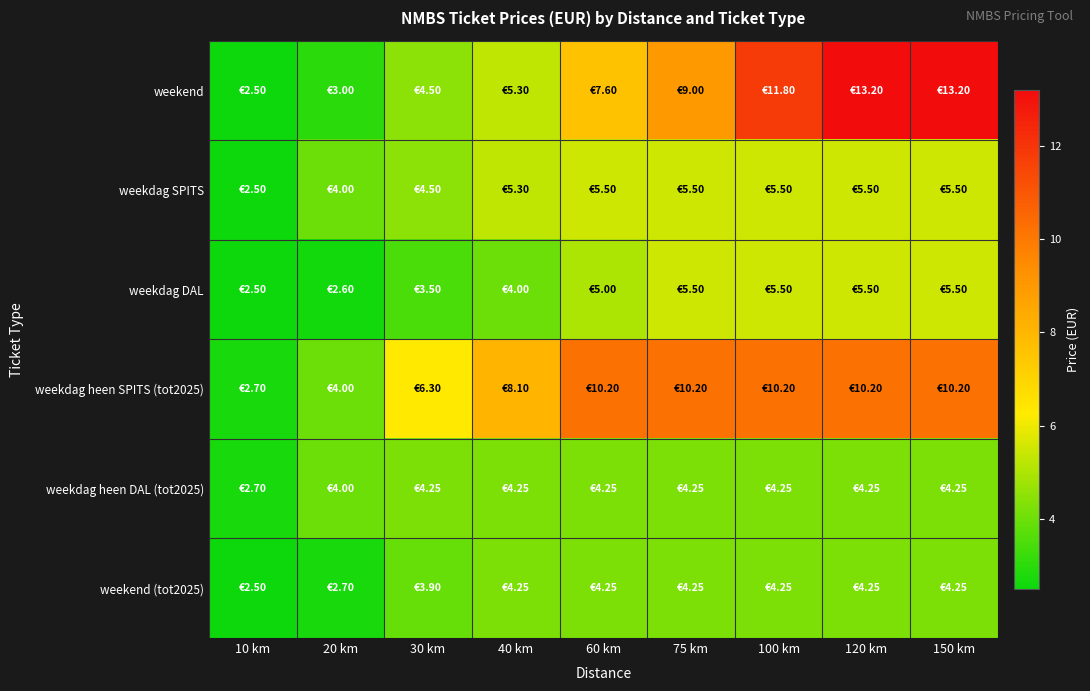

What is the difference between the highest and lowest values at 20 km?

1.4